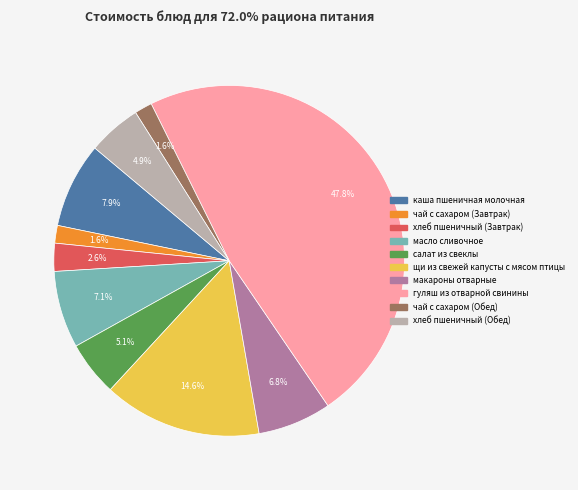

What is the ratio of the value at хлеб пшеничный (Завтрак) to the value at салат из свеклы?

0.5